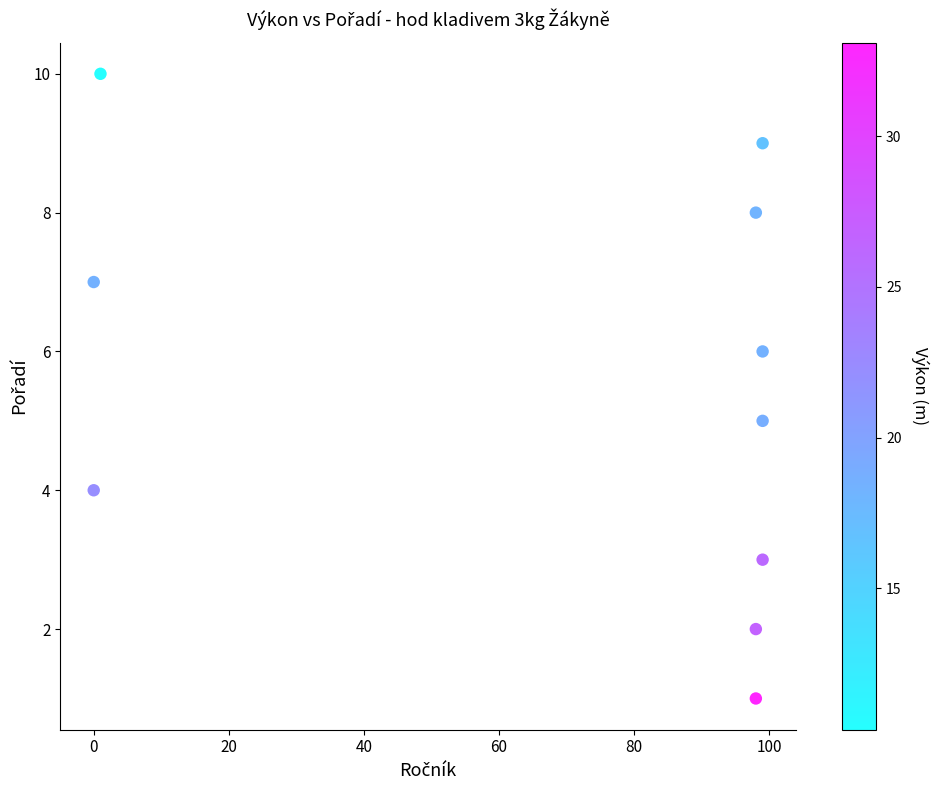

What is the range of Y values (max minus min)?

9